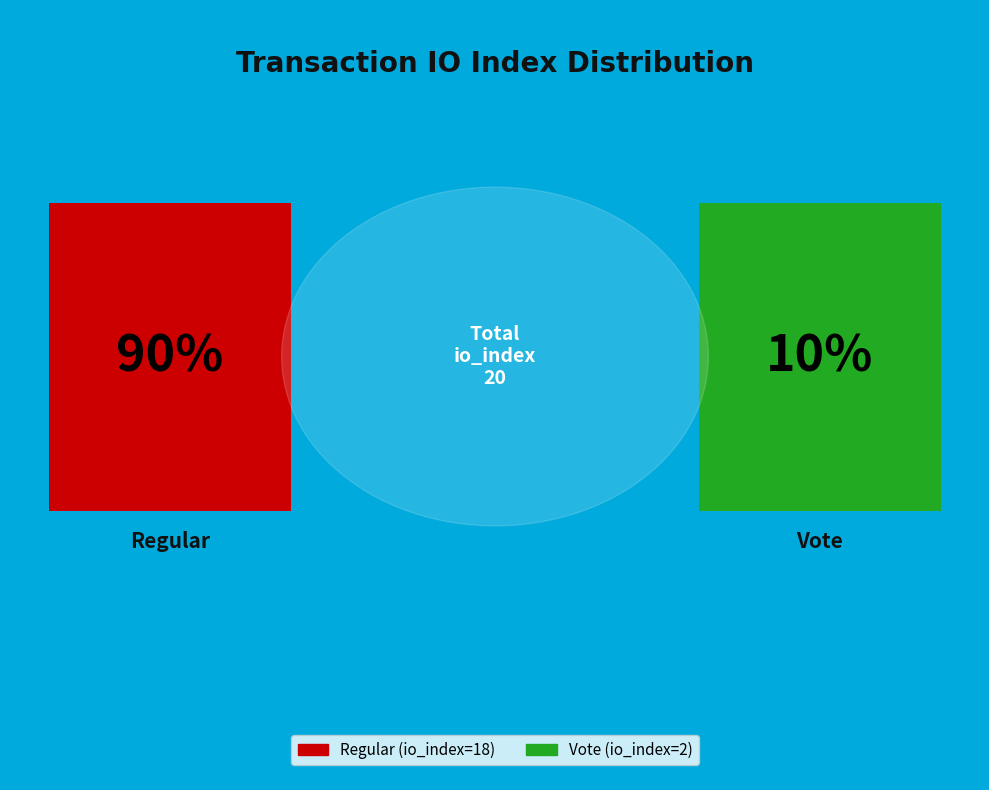

How many slices are in this pie chart?

2